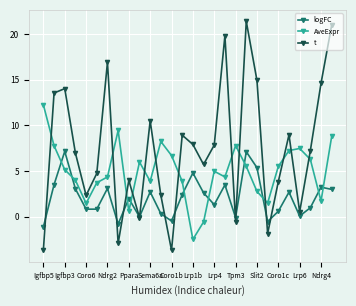

Count the number of data series in this chart.

3